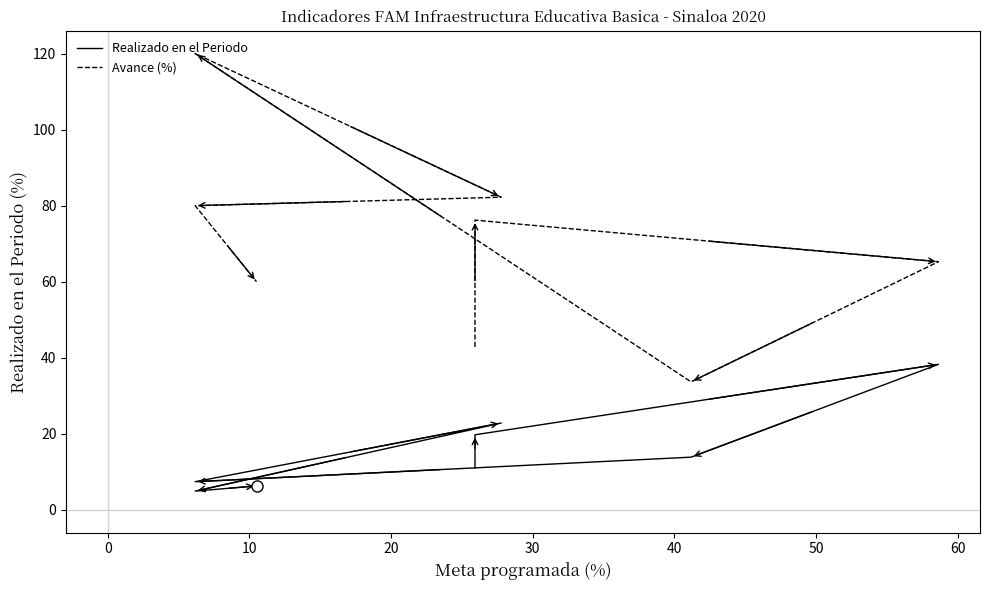

At which category is the sum across all series the highest?

30